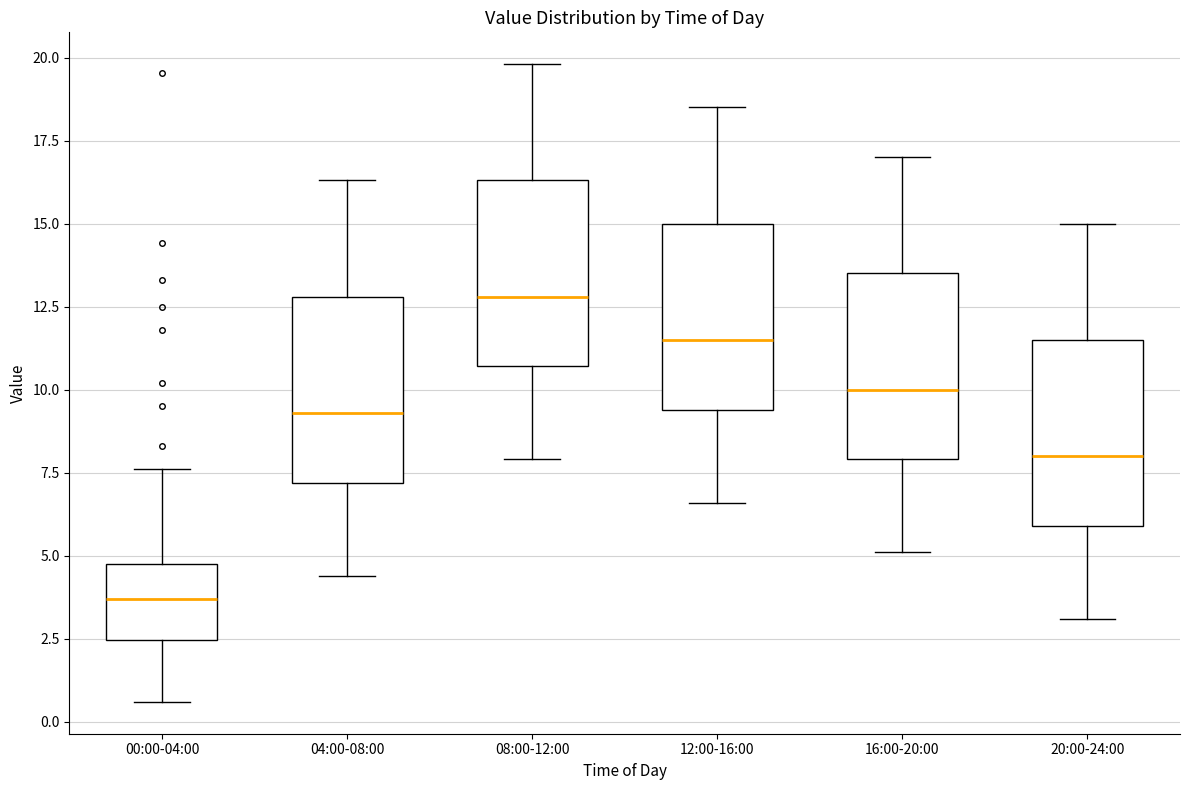

Which box has the lowest median line?

00:00-04:00